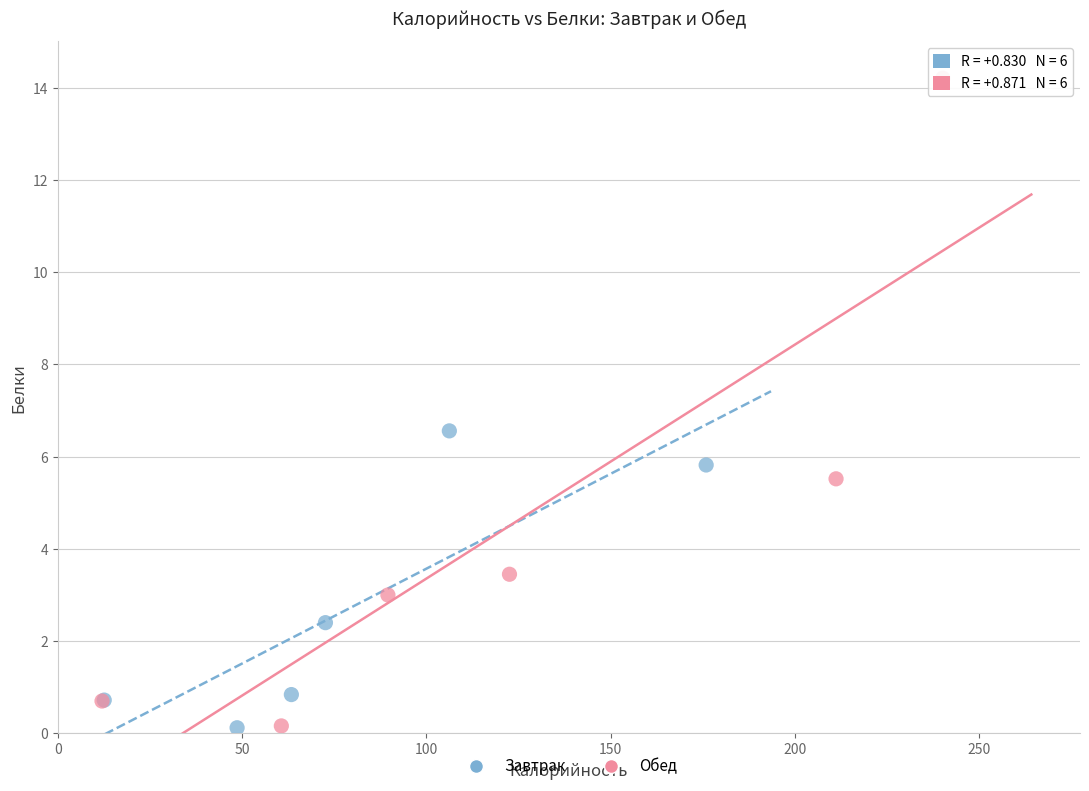

Which series contains the highest Y value?

Обед